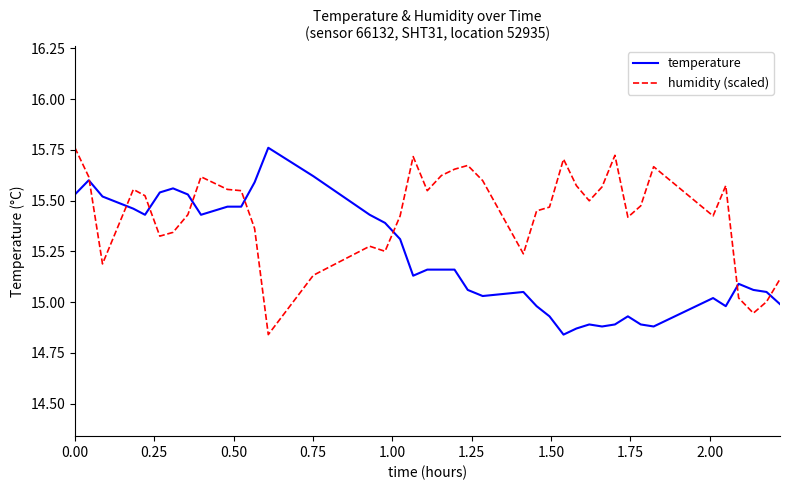

Does the chart have visible grid lines?

No